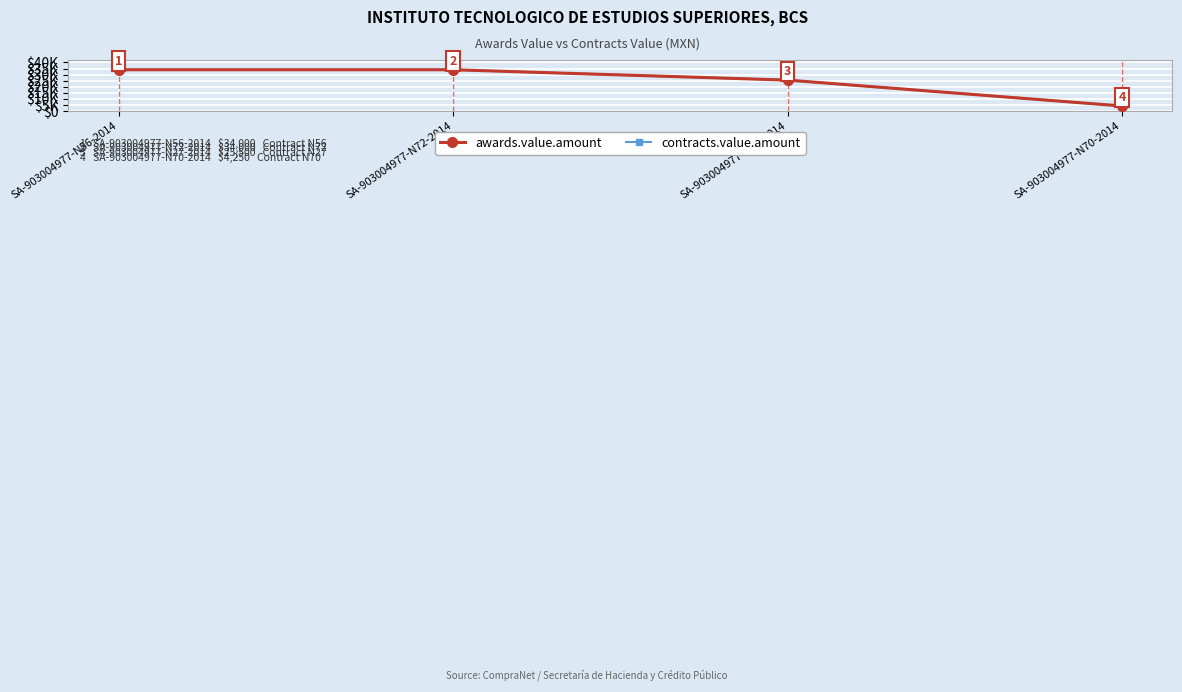

What is the sum of all contracts.value.amount values?

97750